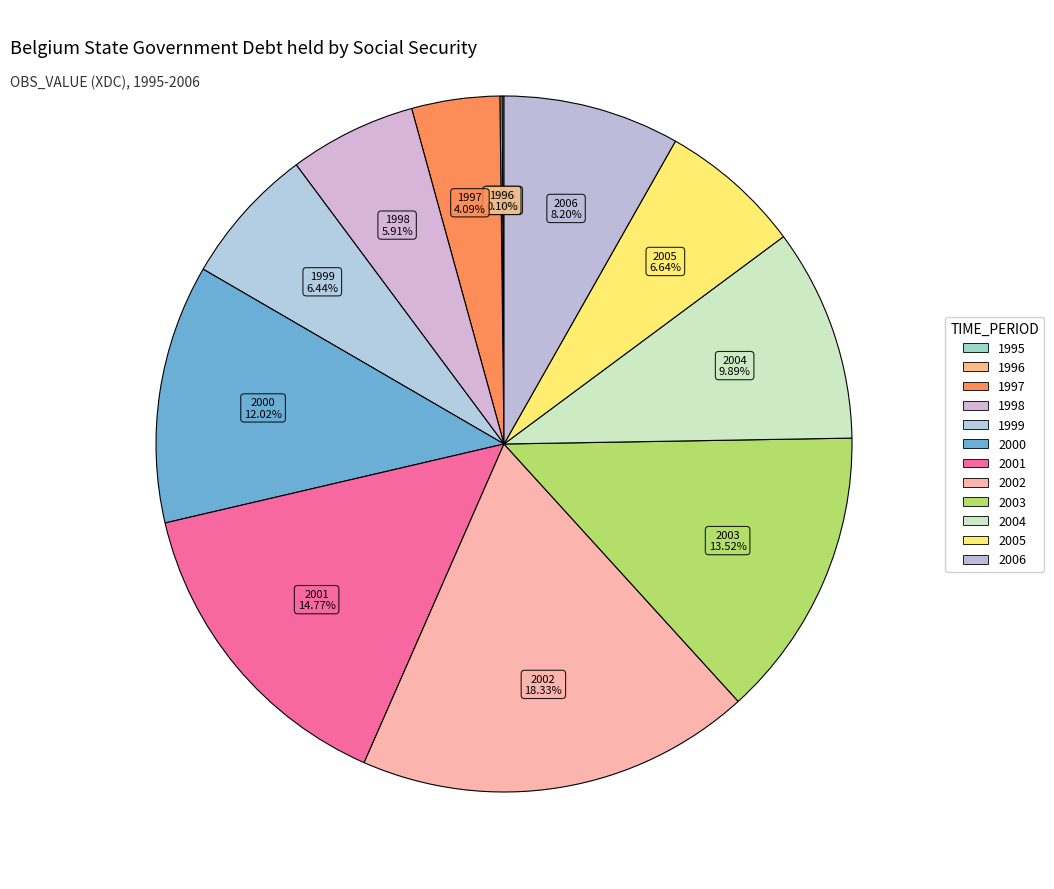

Does 1996 account for over 50% of the chart?

No